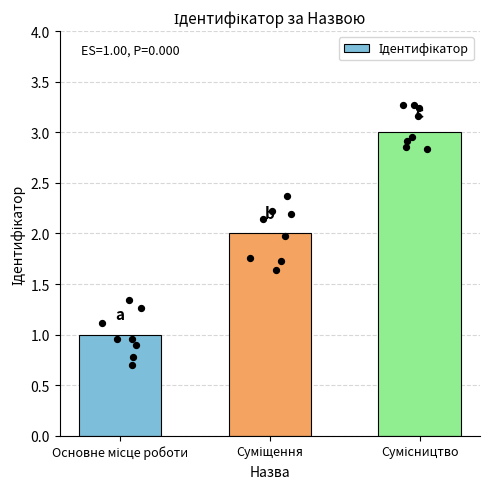

What is the change in value from Основне місце роботи to Сумісництво?

+2